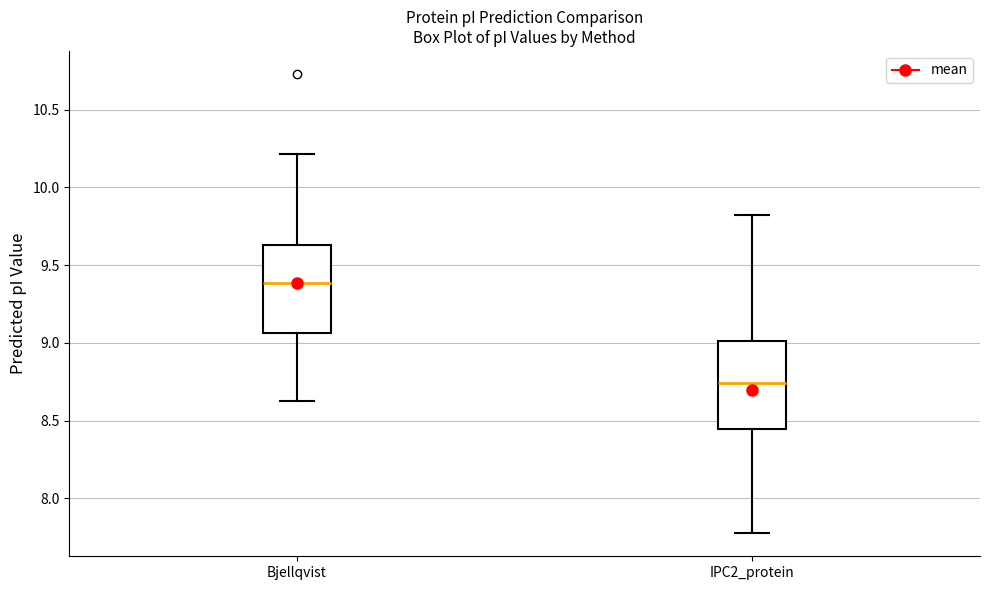

Reading left to right, read every box against the y-axis: the position of its median line, the range the box covers, and the ends of its whiskers. The values are not printed on the chart, so give them approximately, as read against the axis.

Bjellqvist: median 9.40, box 9.05 to 9.65, whiskers 8.60 to 10.20
IPC2_protein: median 8.75, box 8.45 to 9.00, whiskers 7.80 to 9.80